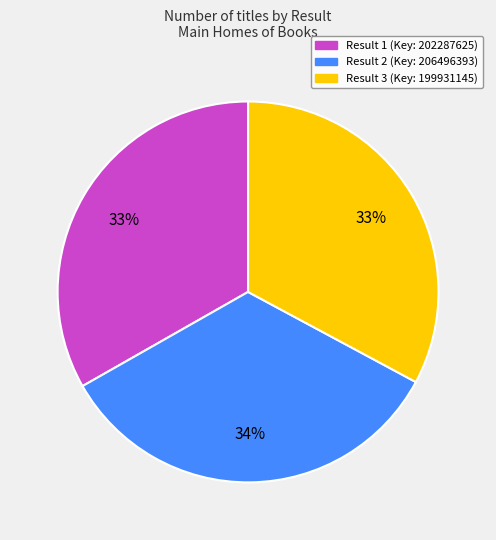

To the nearest percent, what is the difference between the Result 2 (Key: 206496393) and Result 1 (Key: 202287625) slice percentages?

1%